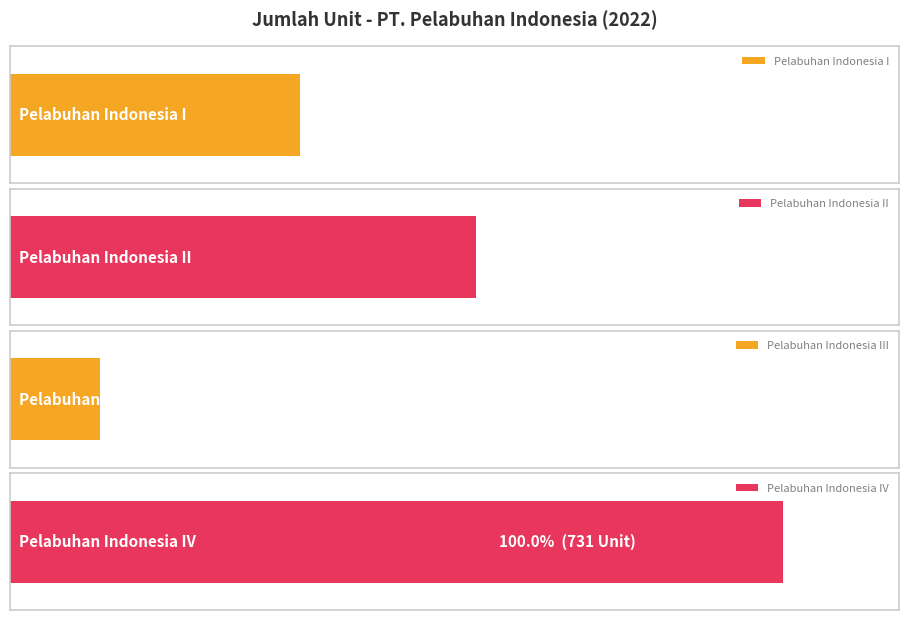

What is the greatest value displayed?

731